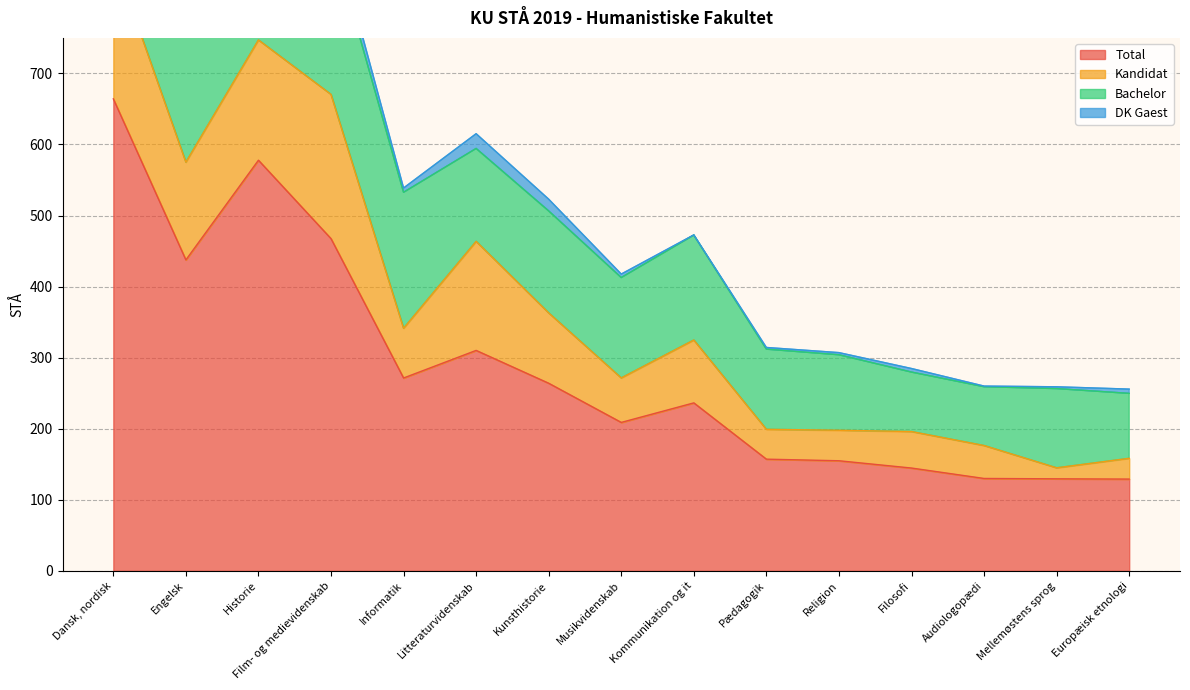

What is the label of the 10th point from the left?

Pædagogik